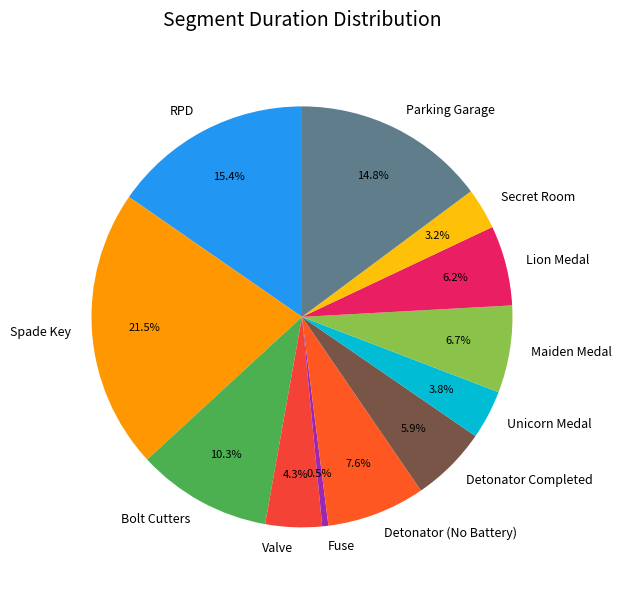

How much of the chart is everything except Spade Key?

78.5%